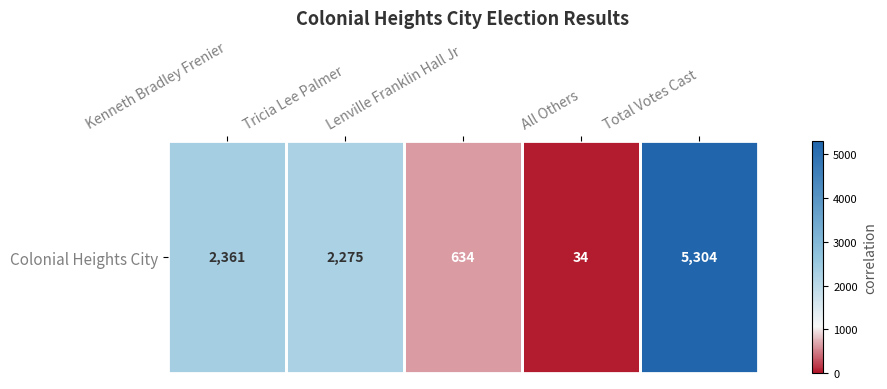

Is it true that the value at Total Votes Cast is 5304?

True